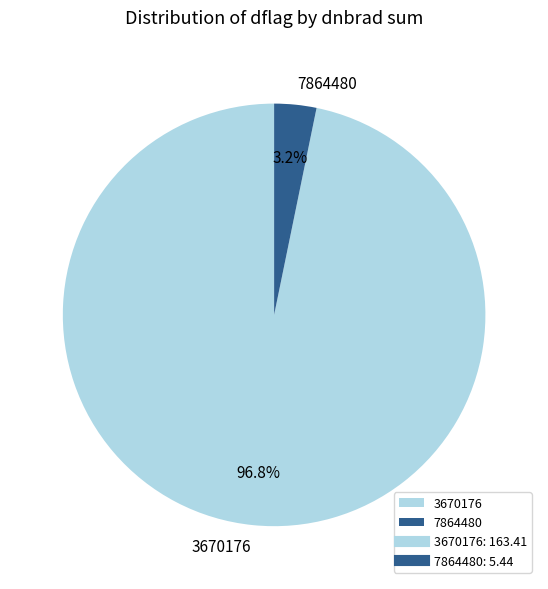

Count the number of slices in the pie.

2